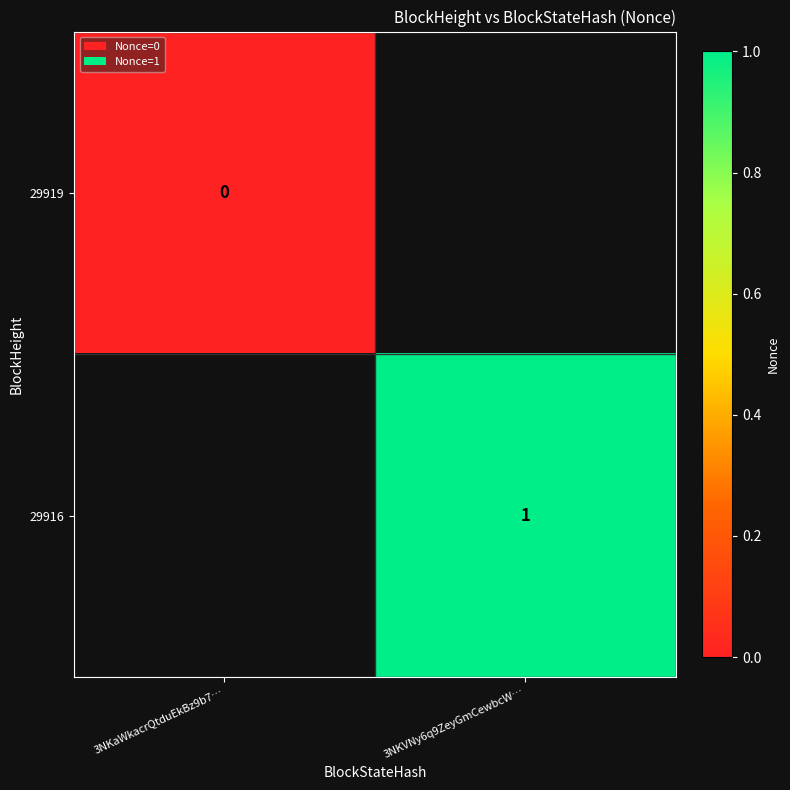

The value of 29916 at 3NKVNy6q9ZeyGmCewbcW… is 0. True or false?

False